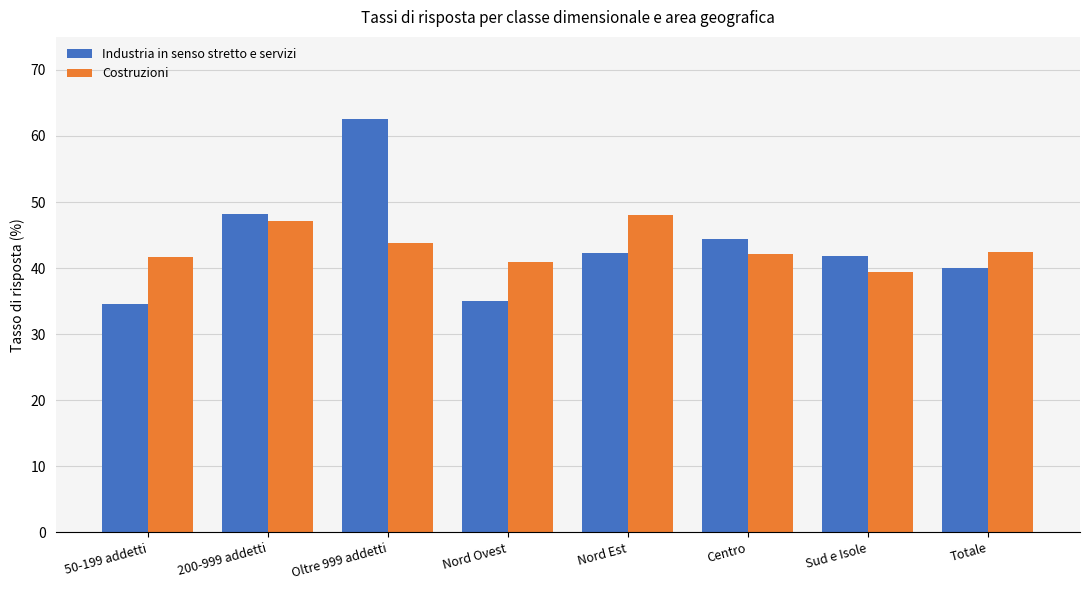

Rank the series by their maximum value, from highest to lowest.

Industria in senso stretto e servizi, Costruzioni